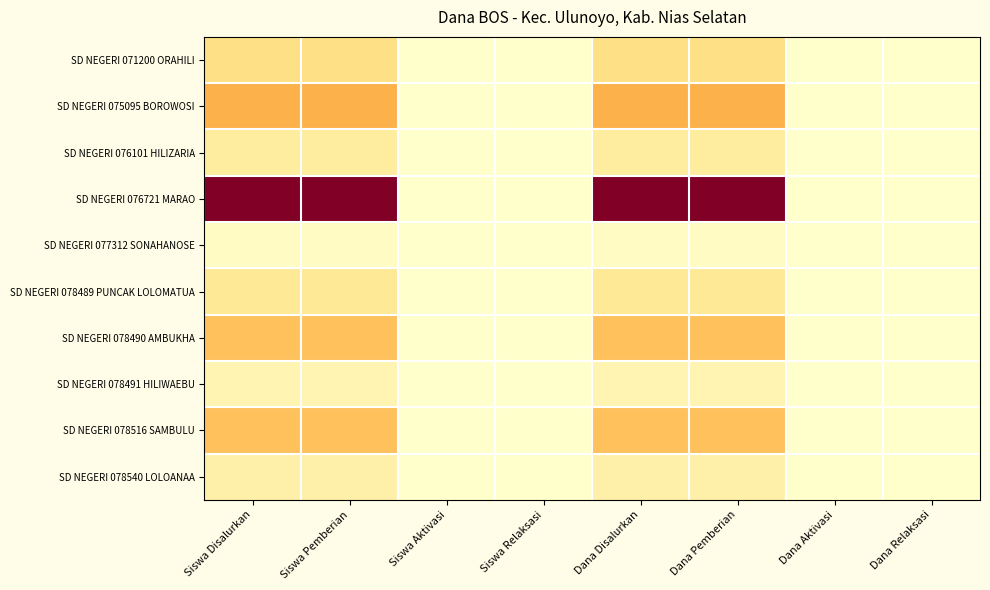

Which series has the largest total across all categories?

SD NEGERI 076721 MARAO